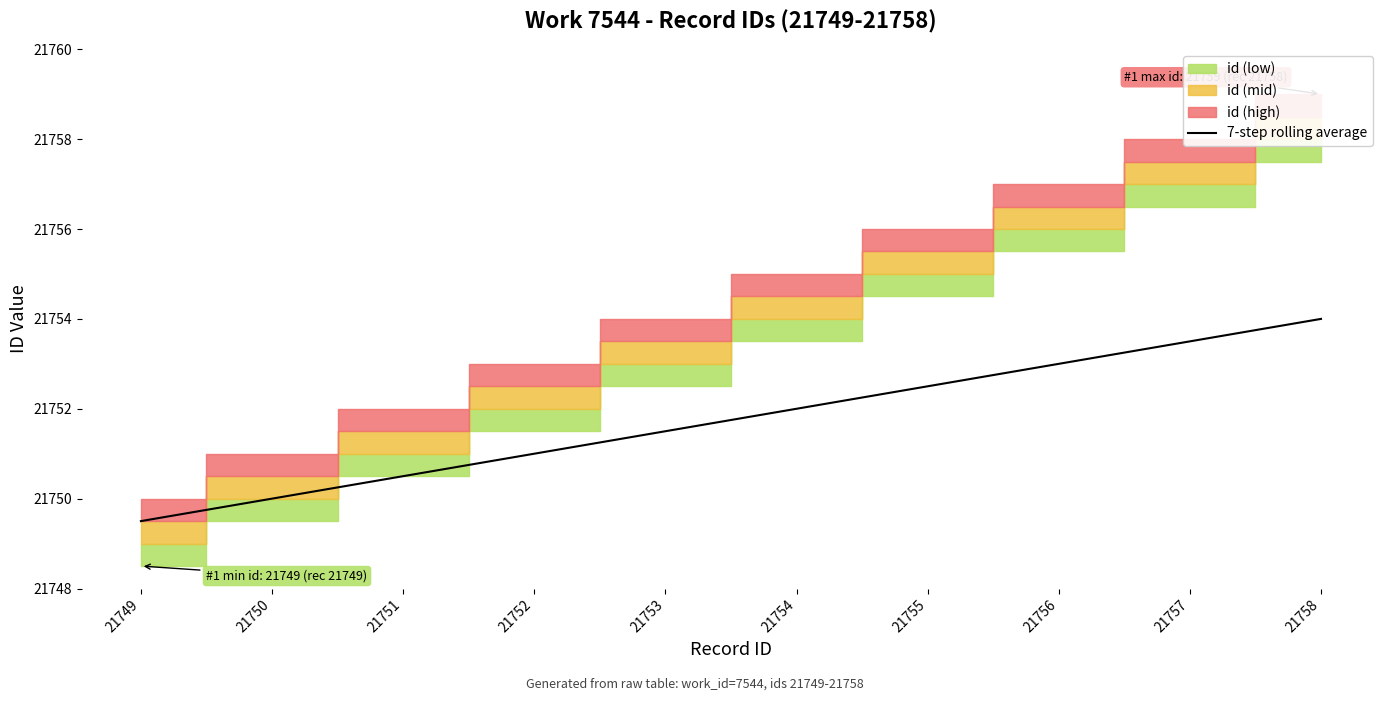

What is the lowest value of the 7-step rolling average series?

21749.5